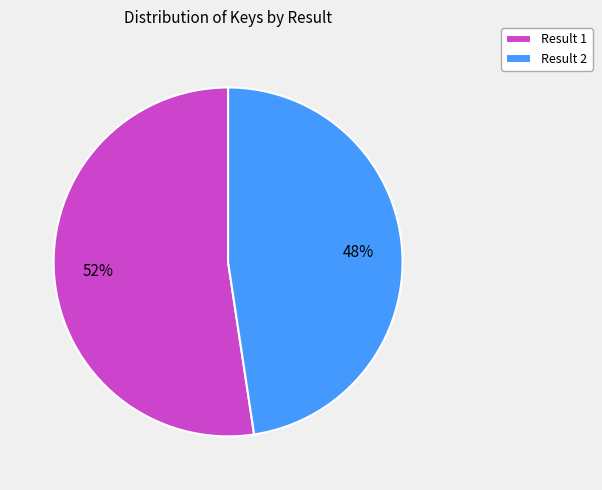

What is the smallest slice in the pie chart?

Result 2